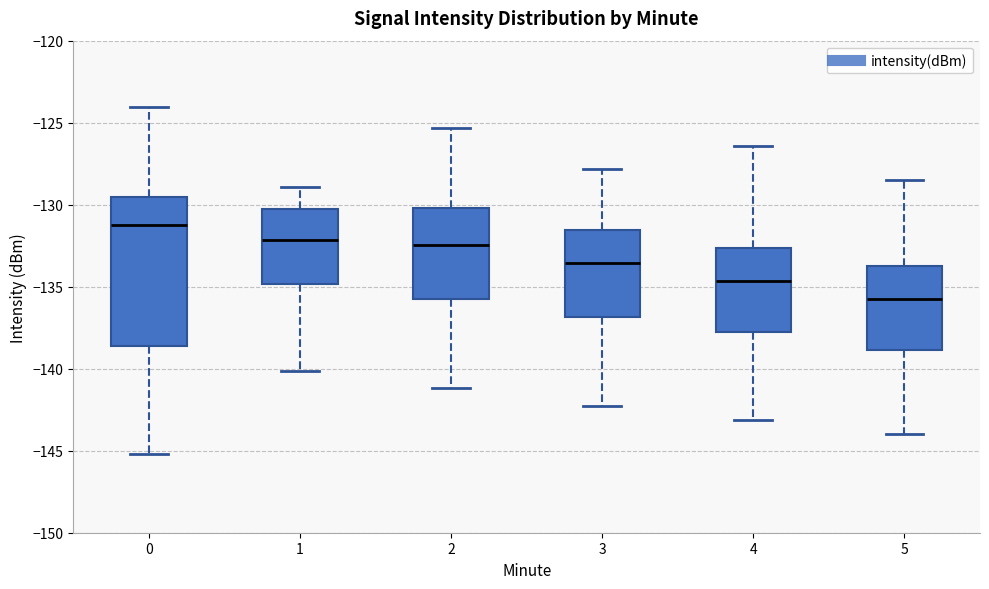

Reading left to right, transcribe this box plot: for each box, give where its median line is, the range the box spans, and where its two whiskers end, as read against the y-axis. The values are not printed on the chart, so give them approximately, as read against the axis.

0: median -131.0, box -138.5 to -129.5, whiskers -145.0 to -124.0
1: median -132.0, box -135.0 to -130.5, whiskers -140.0 to -129.0
2: median -132.5, box -136.0 to -130.0, whiskers -141.0 to -125.5
3: median -133.5, box -137.0 to -131.5, whiskers -142.5 to -128.0
4: median -134.5, box -138.0 to -132.5, whiskers -143.0 to -126.5
5: median -135.5, box -139.0 to -133.5, whiskers -144.0 to -128.5